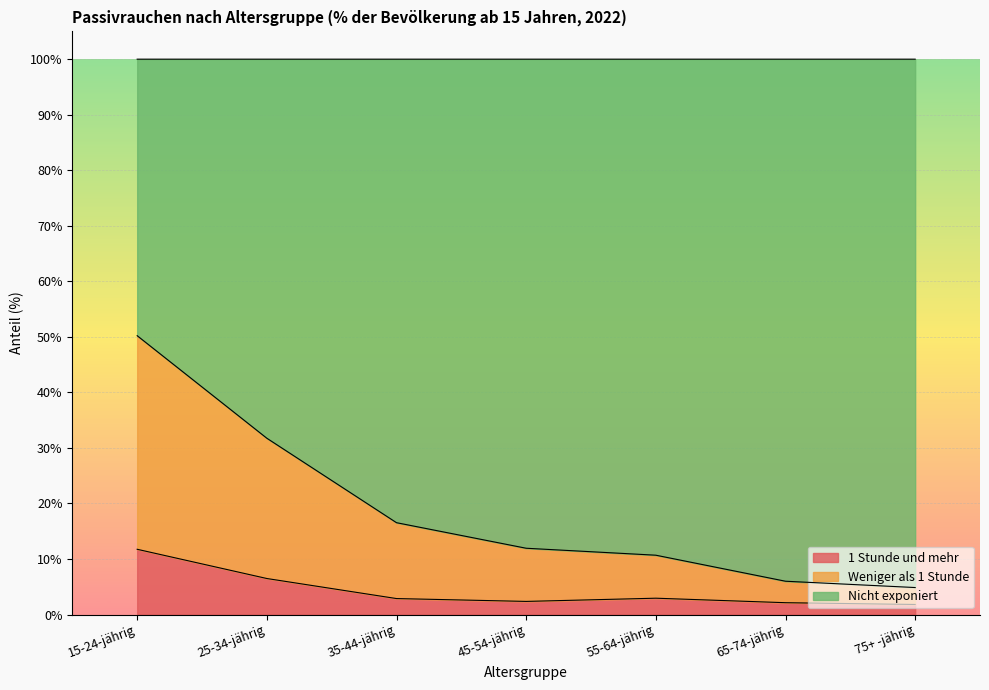

What is the difference between the 1 Stunde und mehr values at 35-44-jährig and 15-24-jährig?

8.9